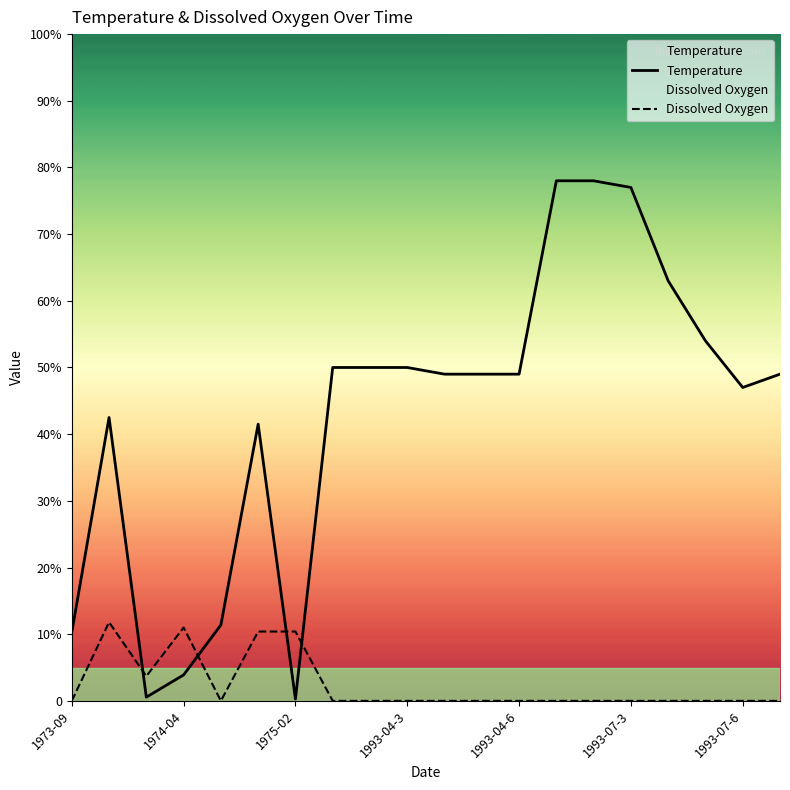

What is the highest value of the Temperature series?

78.0